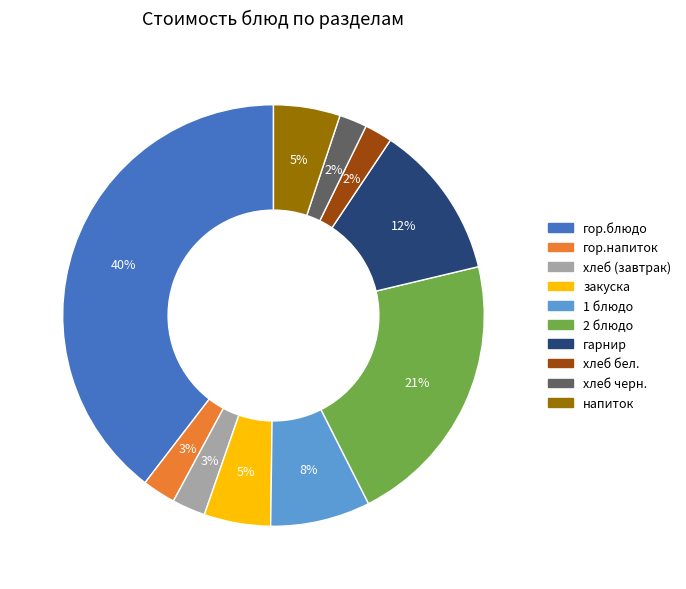

To the nearest percent, what is the combined percentage of гор.блюдо and хлеб бел.?

42%